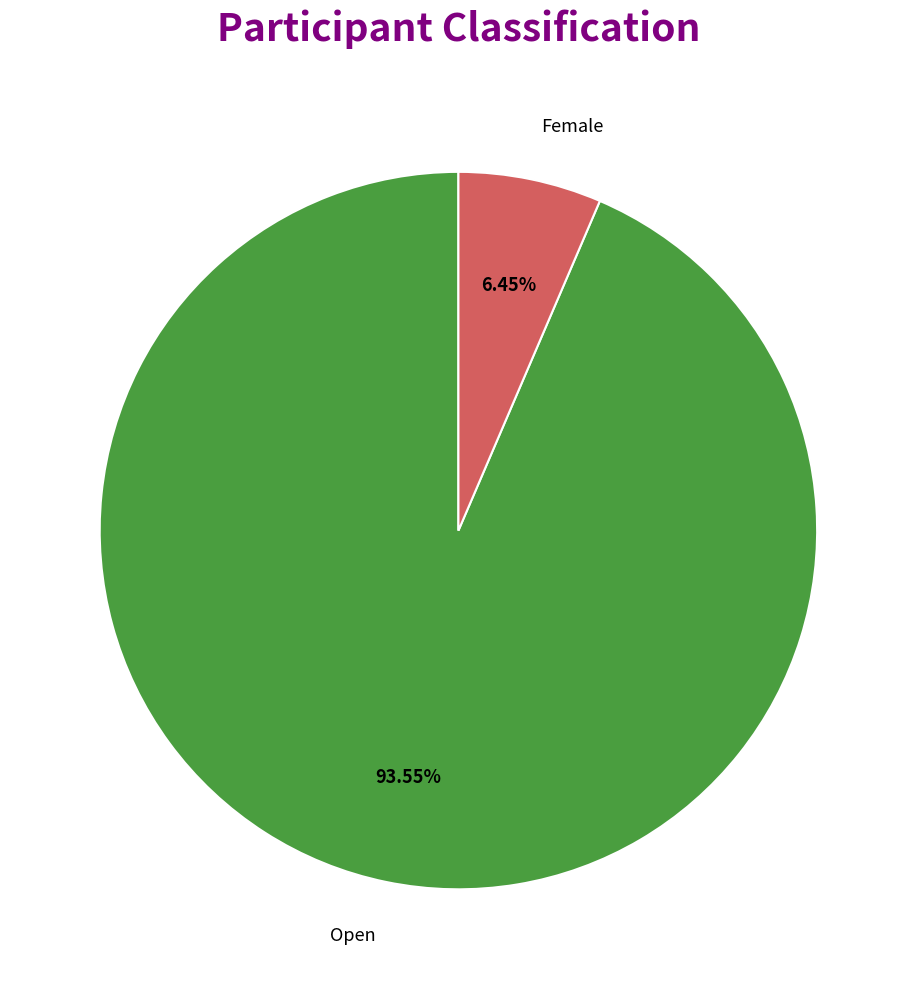

Between Open and Female, which is larger?

Open